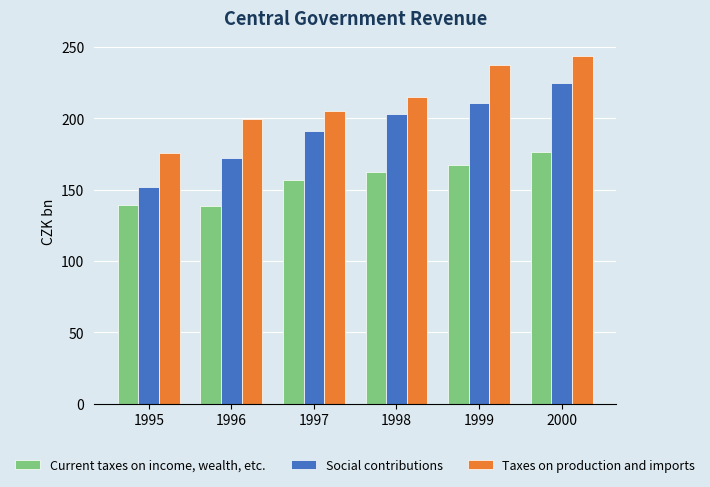

What is the sum of the Taxes on production and imports values at 1997 and 2000?

448.9